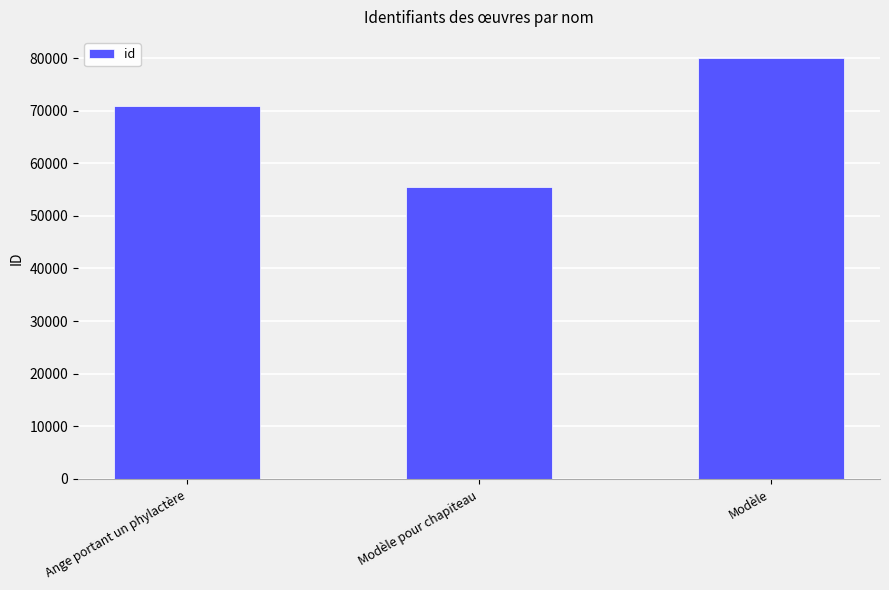

How many distinct data groups are displayed?

1